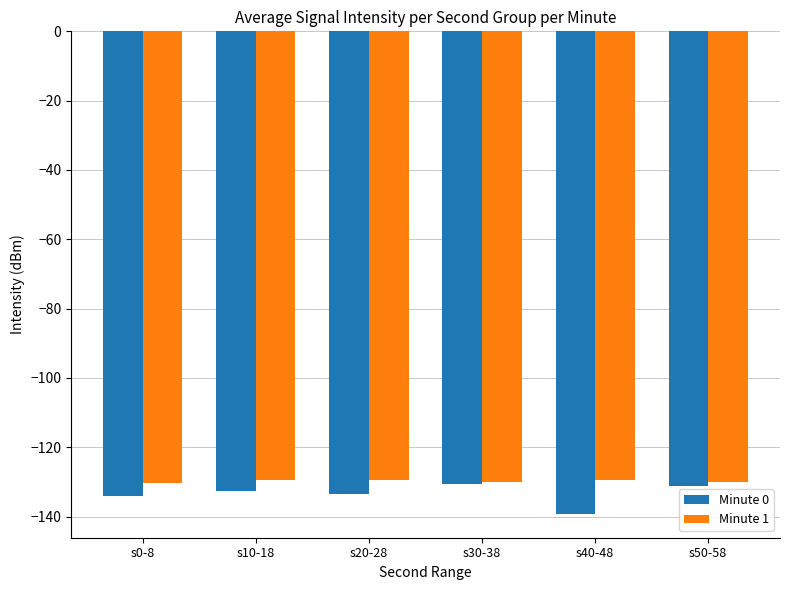

How many bars are there in total?

12